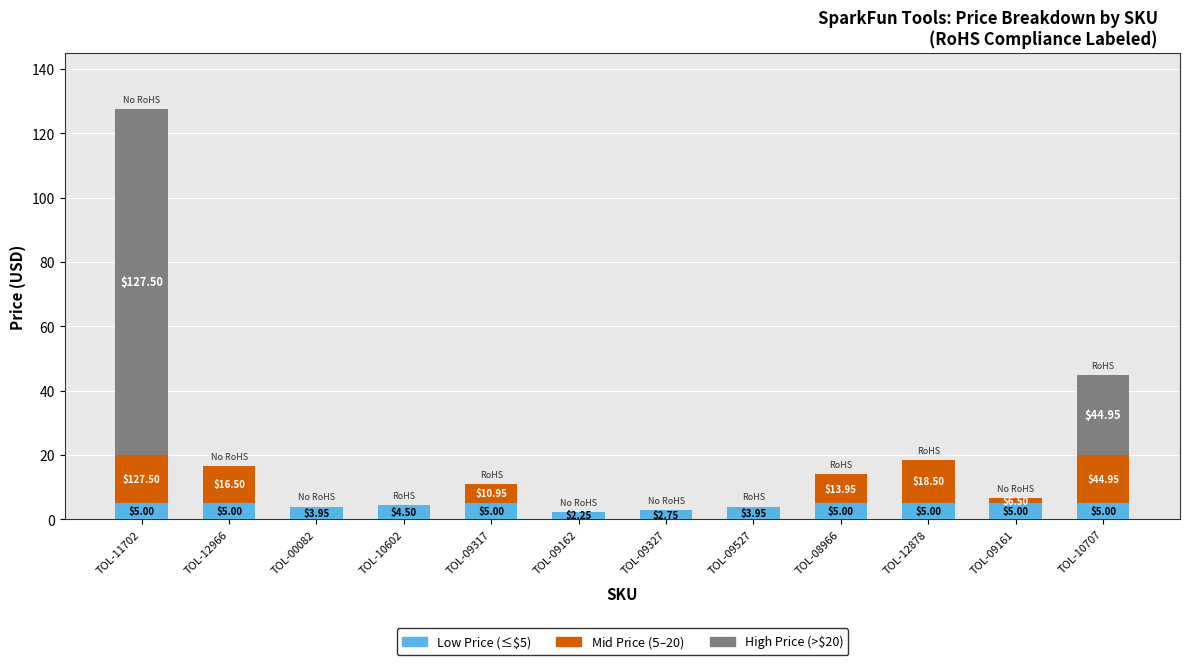

What is the total value across all series at TOL-10602?

4.5